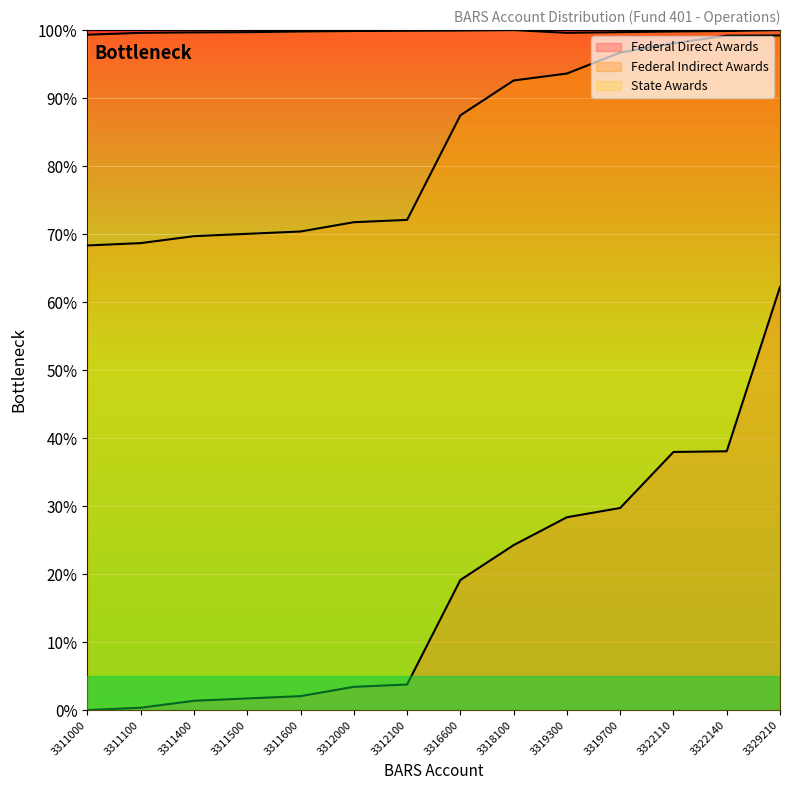

List the series in order of their overall mean, lowest first.

Federal Direct Awards, Federal Indirect Awards, State Awards